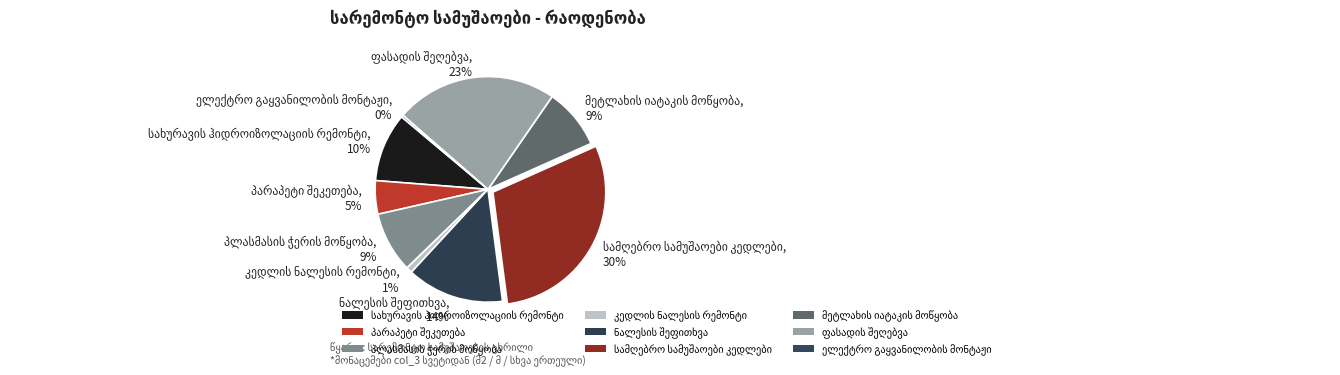

Between ნალესის შეფითხვა and პარაპეტი შეკეთება, which is larger?

ნალესის შეფითხვა